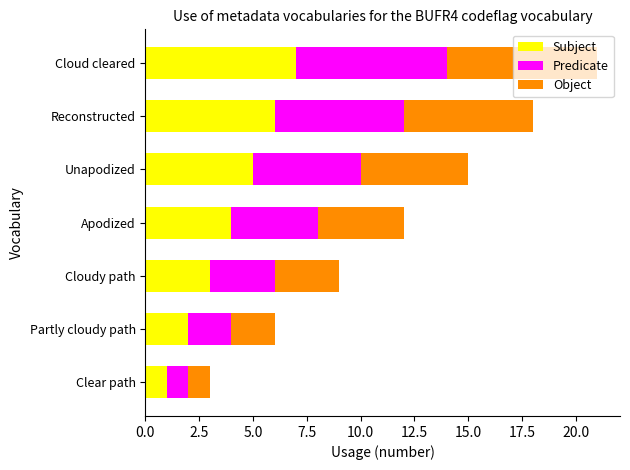

At which label does Subject reach its minimum?

Clear path